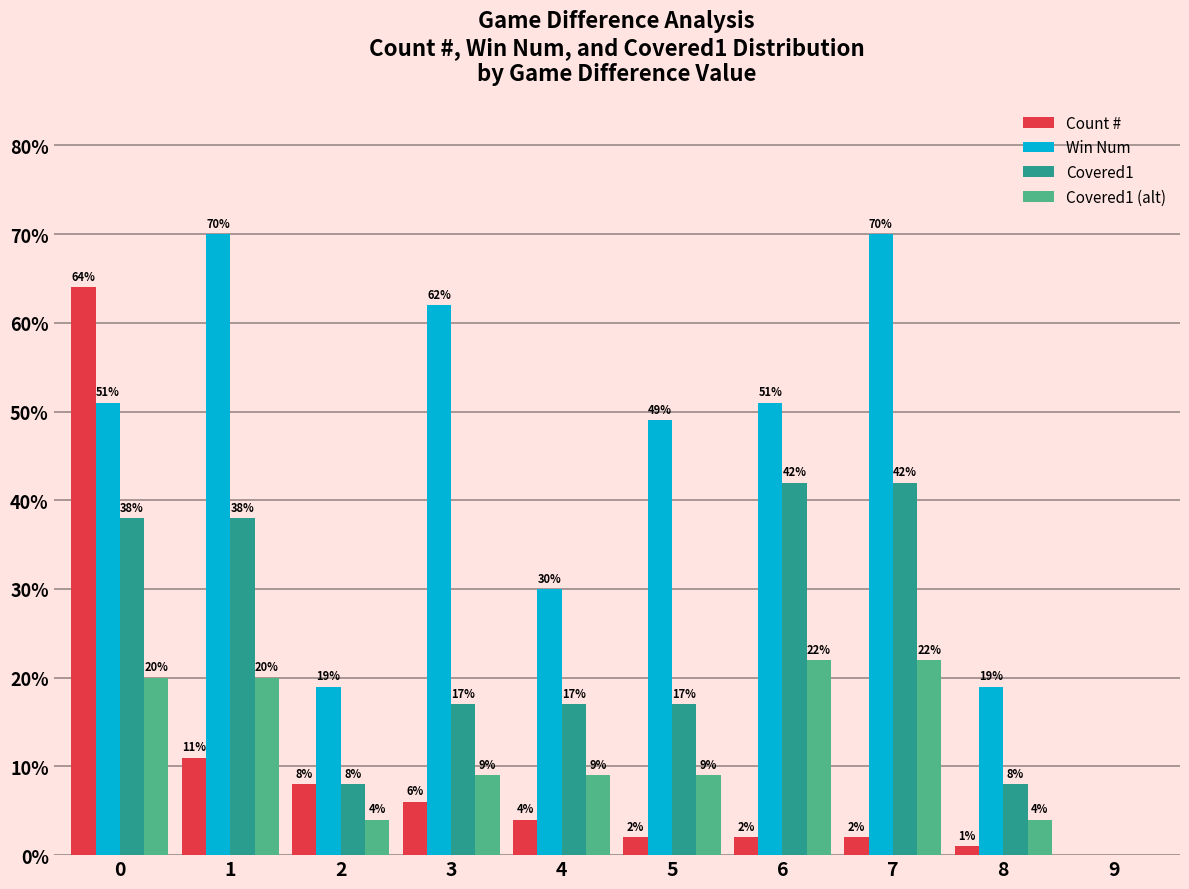

Read the Win Num value at 8, to the nearest 10.

20